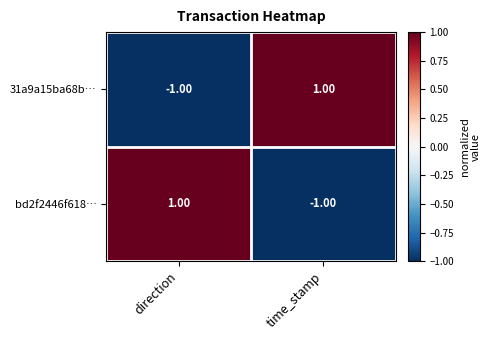

At which label is 31a9a15ba68b… closest to 0?

direction